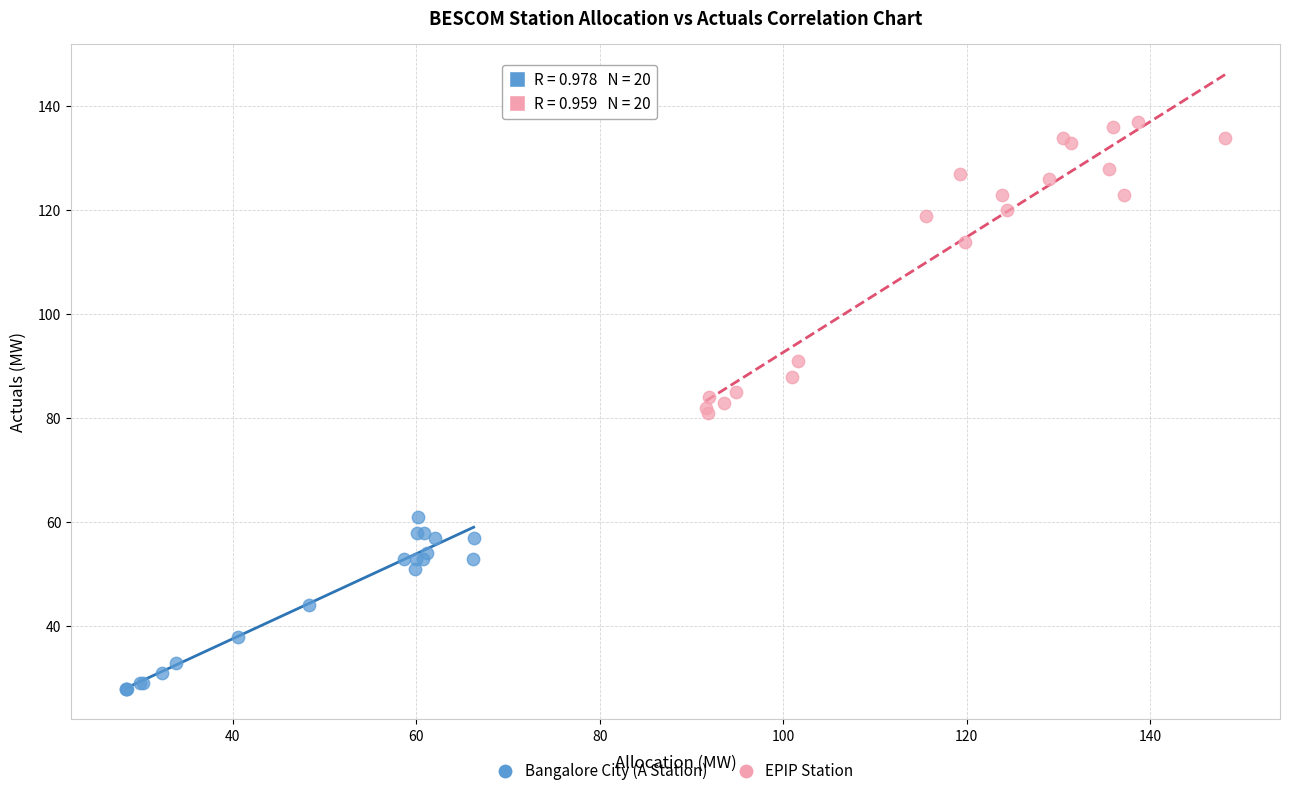

Which series reaches the minimum Y coordinate?

Bangalore City (A Station)